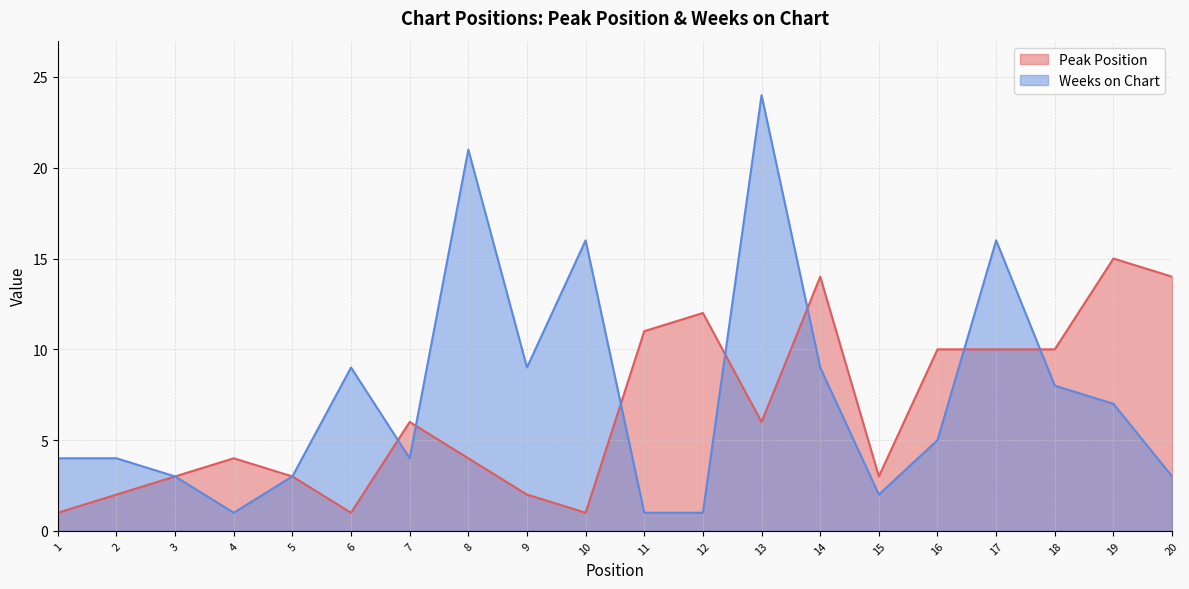

How many data points in Weeks on Chart are above 5?

9